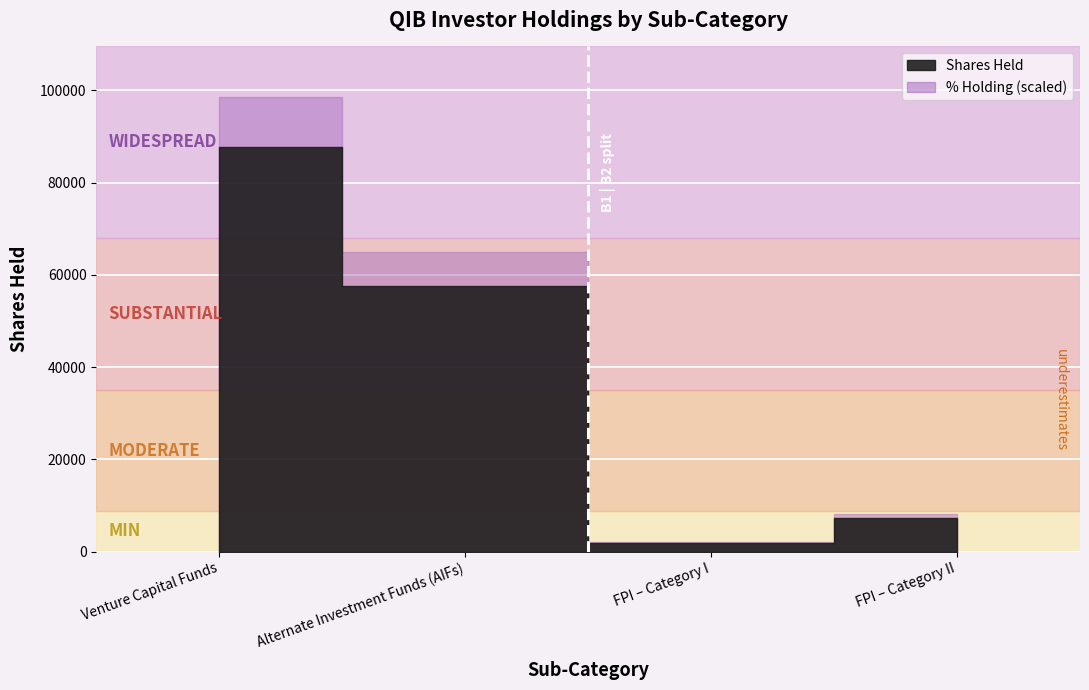

What is the difference between the values at FPI – Category II and Venture Capital Funds?

80400